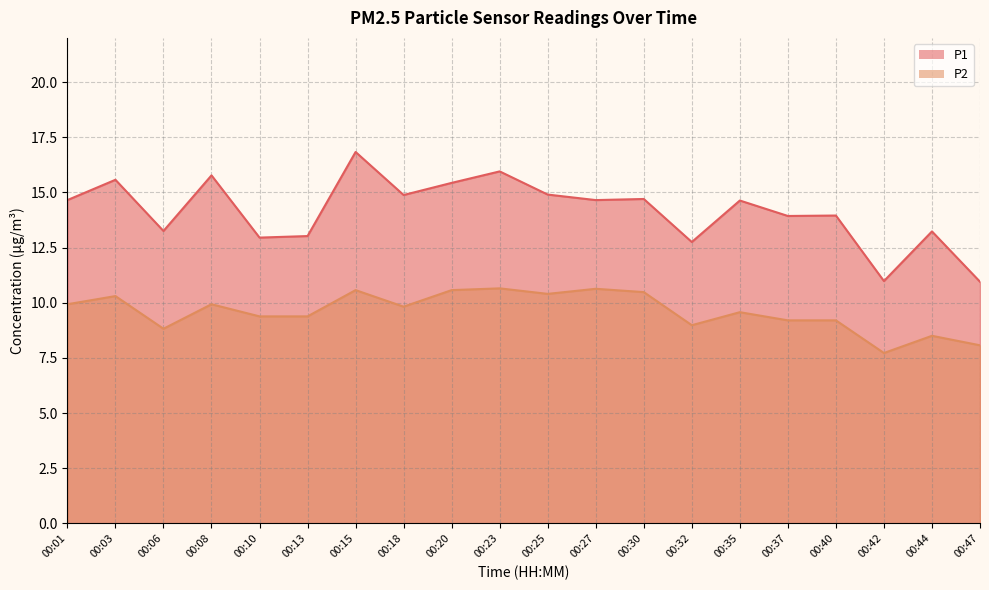

Is the value of P1 at 00:01 greater than the value of P2 at 00:32?

Yes